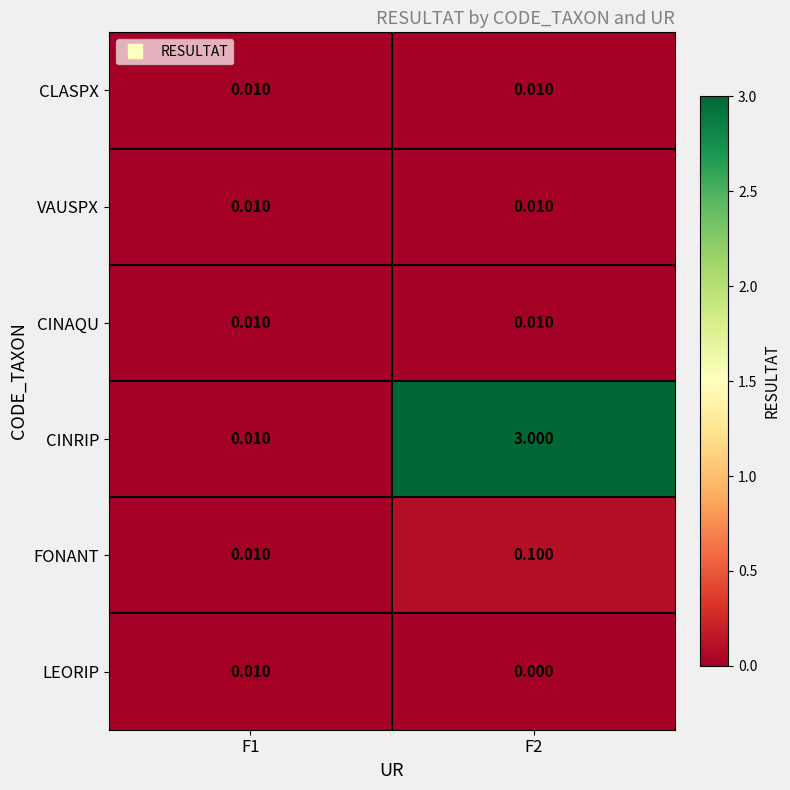

Which series has the largest total across all categories?

CINRIP